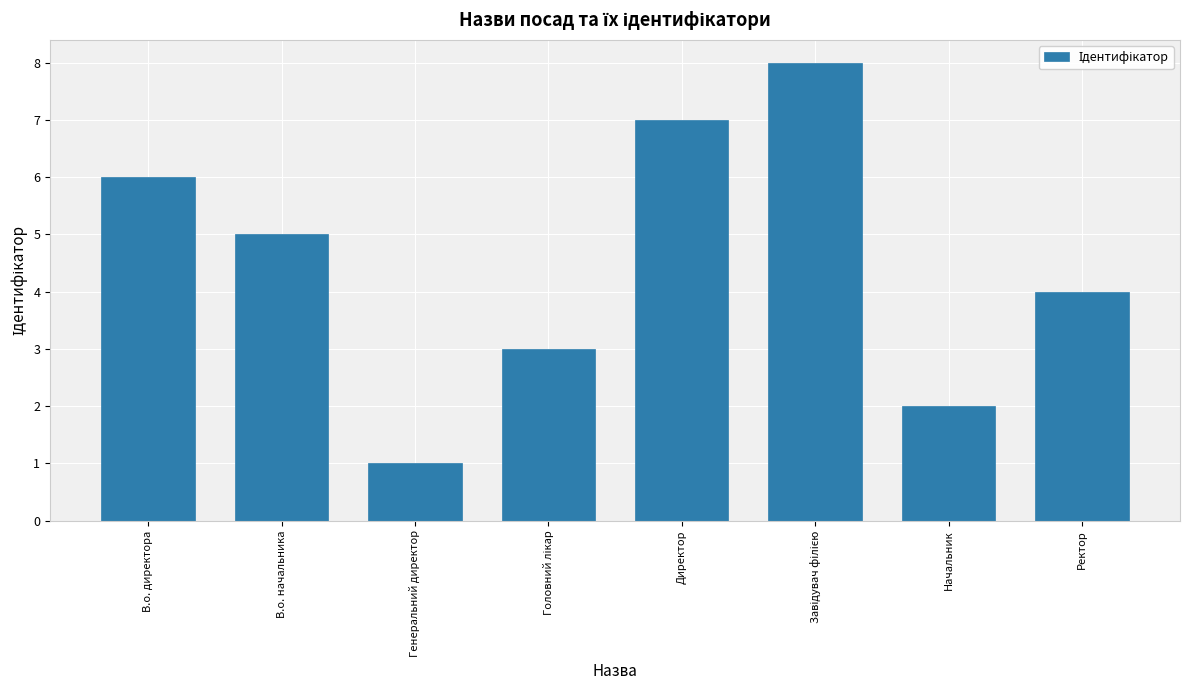

What is the difference between the maximum and minimum values?

7